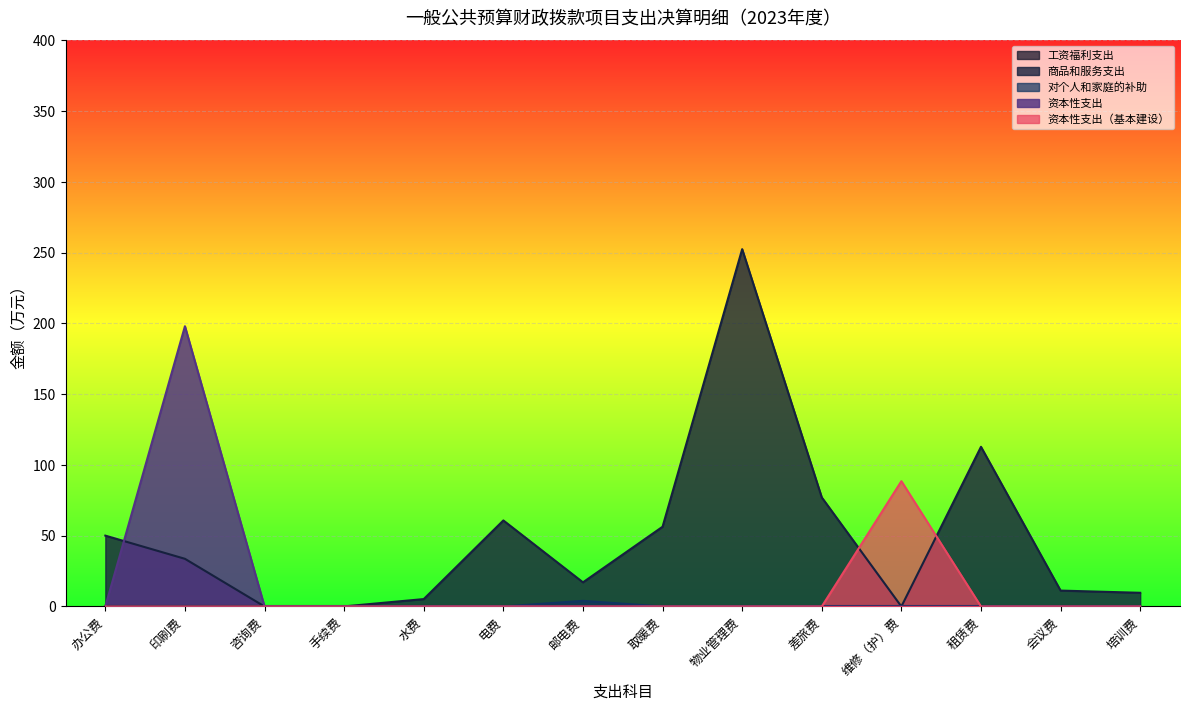

How many values in 对个人和家庭的补助 are above zero?

1